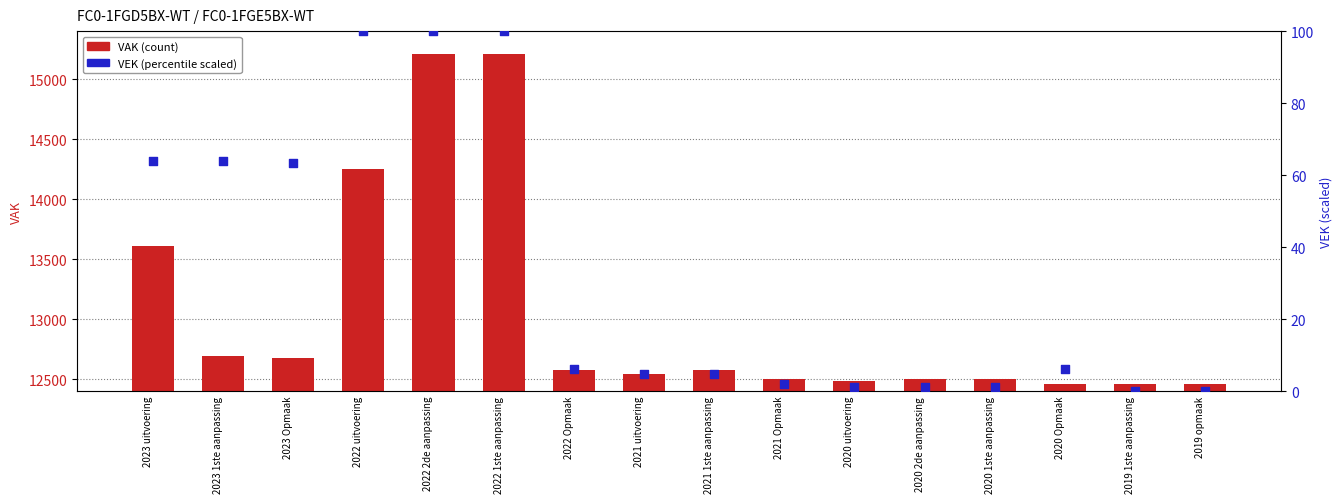

Which series reaches the minimum Y coordinate?

VEK (percentile)